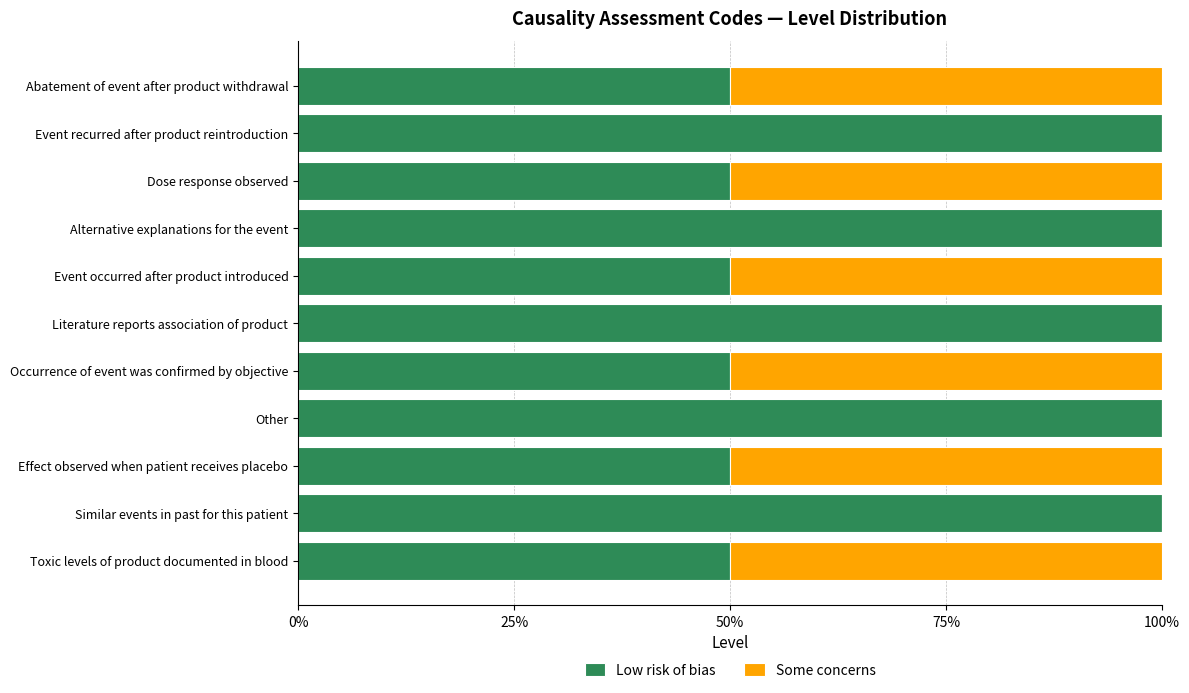

Reading right to left, extract all data points from this chart.

Low risk of bias: 0.5	1.0	0.5	1.0	0.5	1.0	0.5	1.0	0.5	1.0	0.5
Some concerns: 0.5	0.0	0.5	0.0	0.5	0.0	0.5	0.0	0.5	0.0	0.5